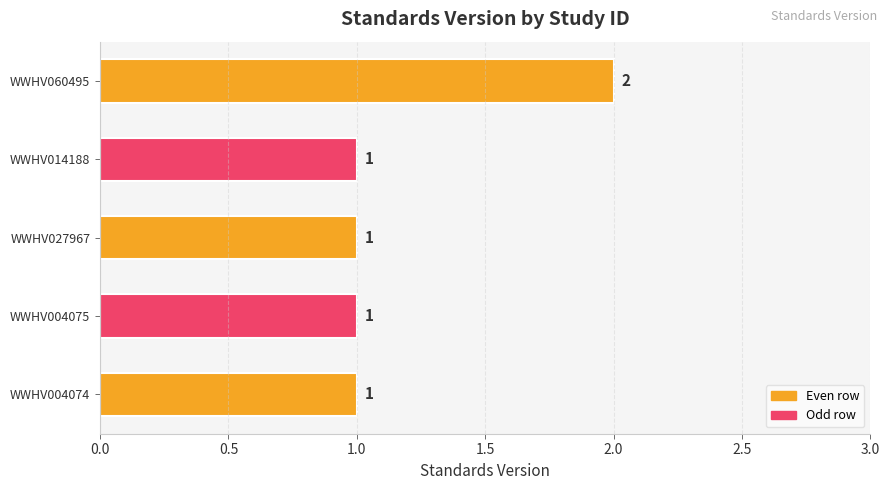

The chart shows a value of 1 at WWHV014188. True or false?

True